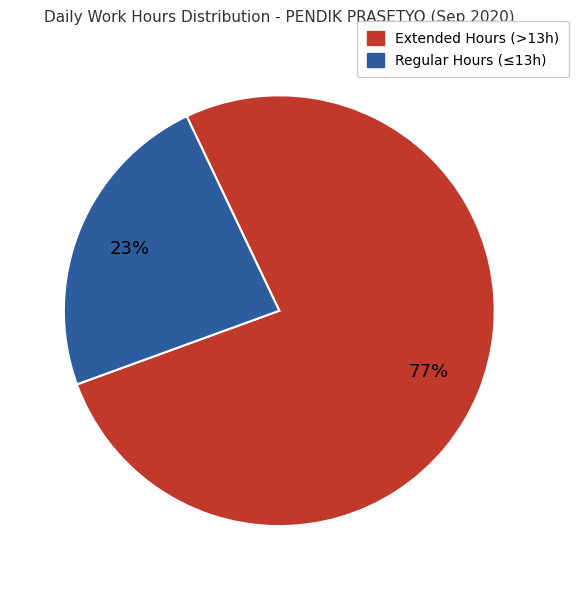

Approximately how many times larger is the value at Extended Hours (>13h) compared to Regular Hours (≤13h)?

3.3